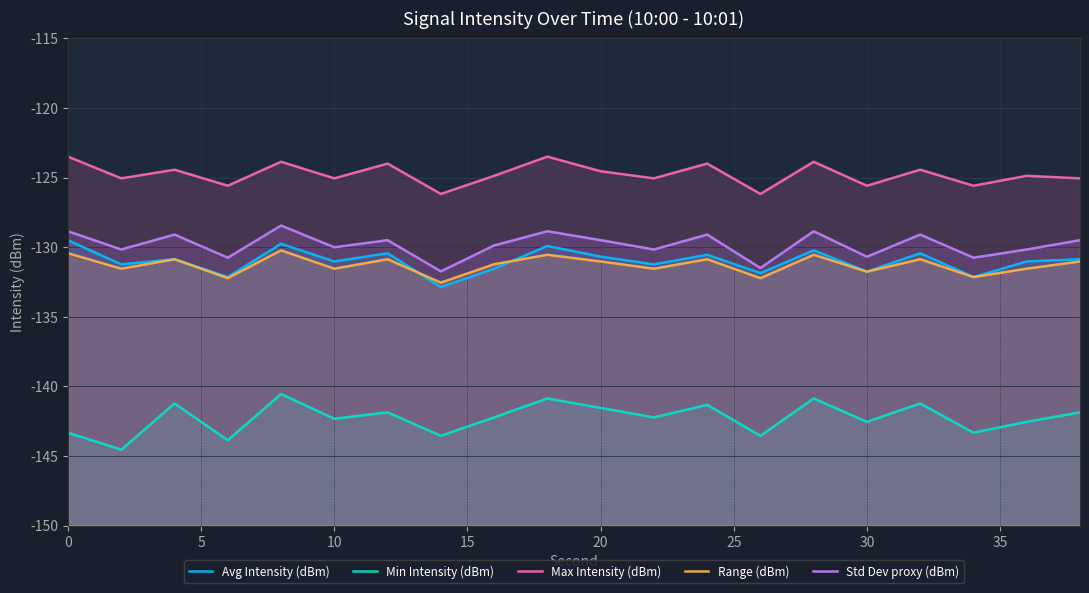

True or false: Std Dev proxy (dBm) and Range (dBm) intersect in this chart.

False